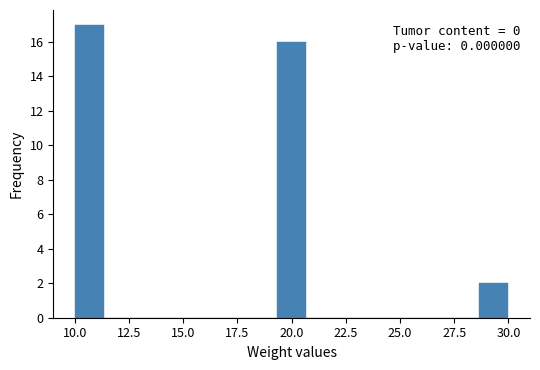

Read against the x-axis, roughly where is the centre of the tallest bar?

10.5